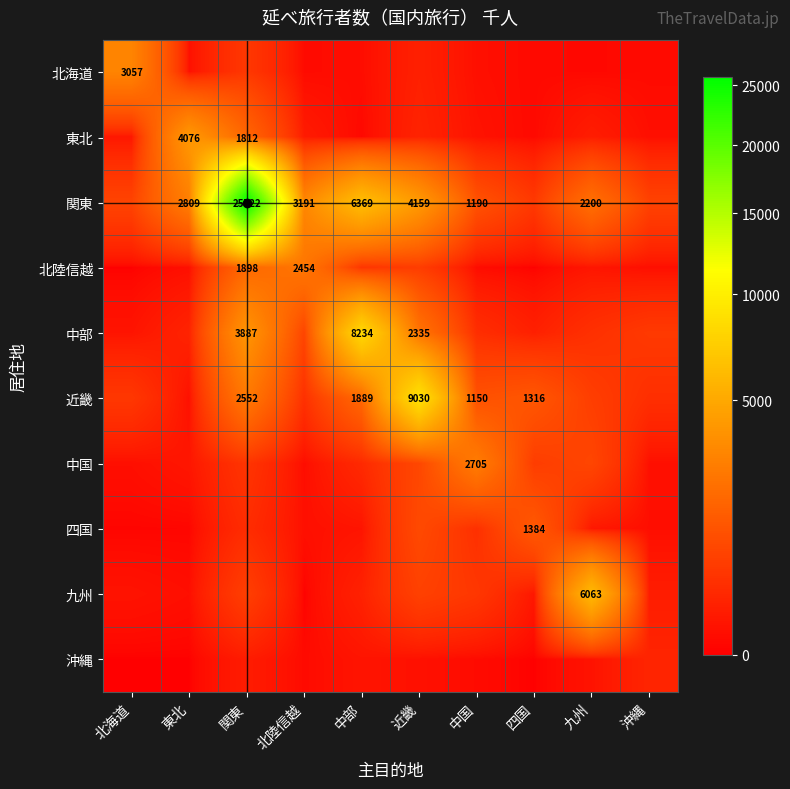

Which has a higher value, 中国 or 東北?

東北